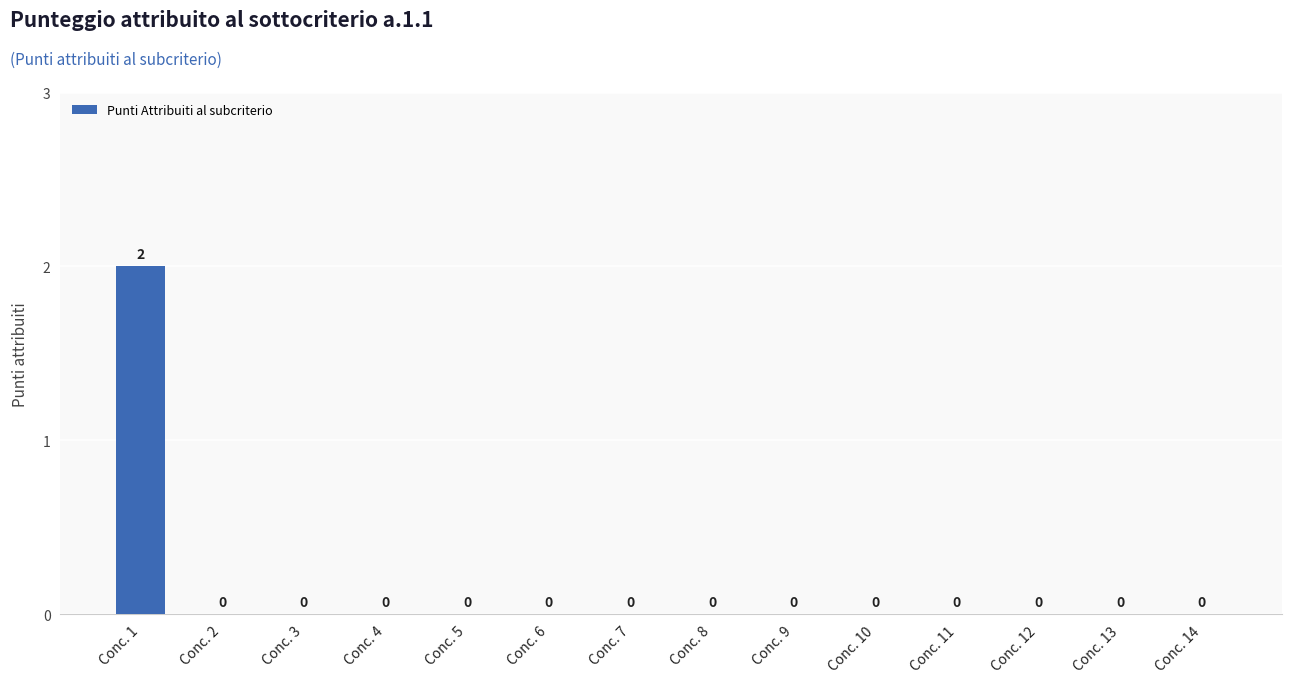

The value at Conc. 12 is 0. True or false?

True